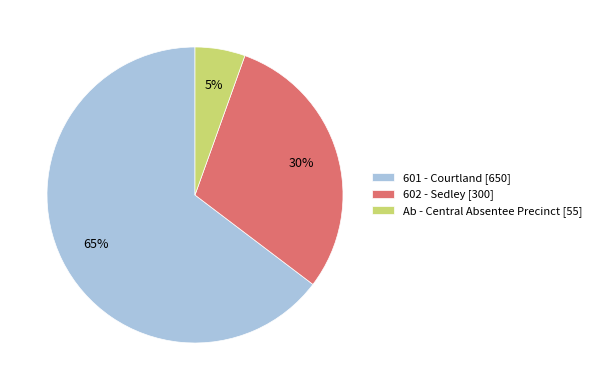

Does Ab - Central Absentee Precinct account for over 50% of the chart?

No